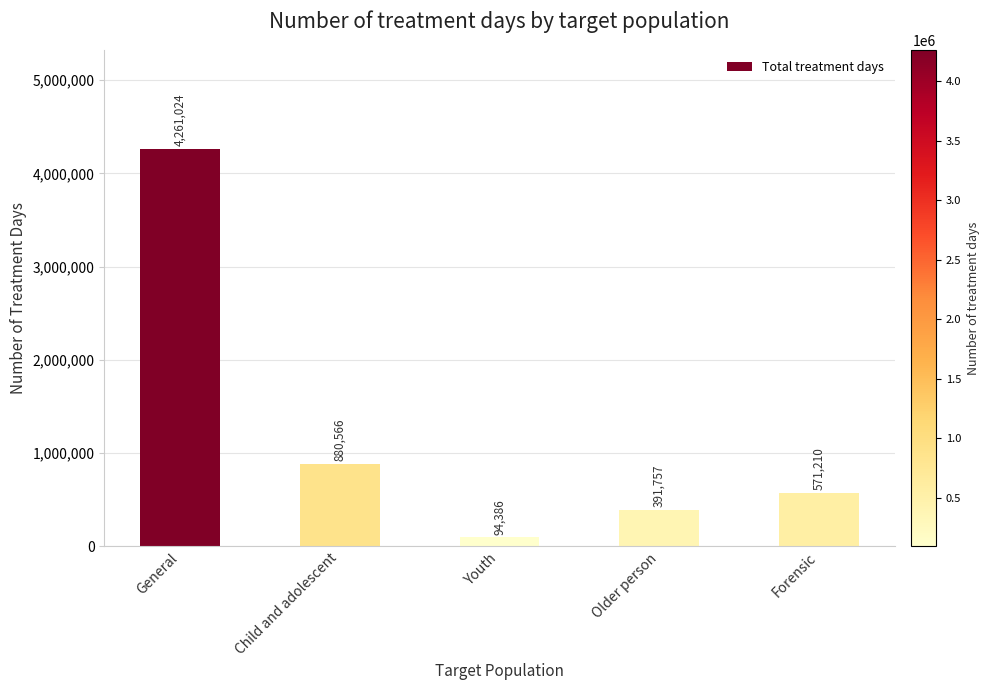

What is the sum of all values?

6198943